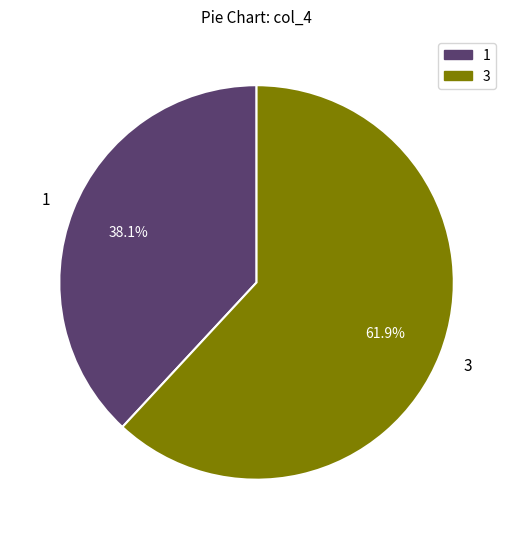

Does any single category account for the majority?

Yes